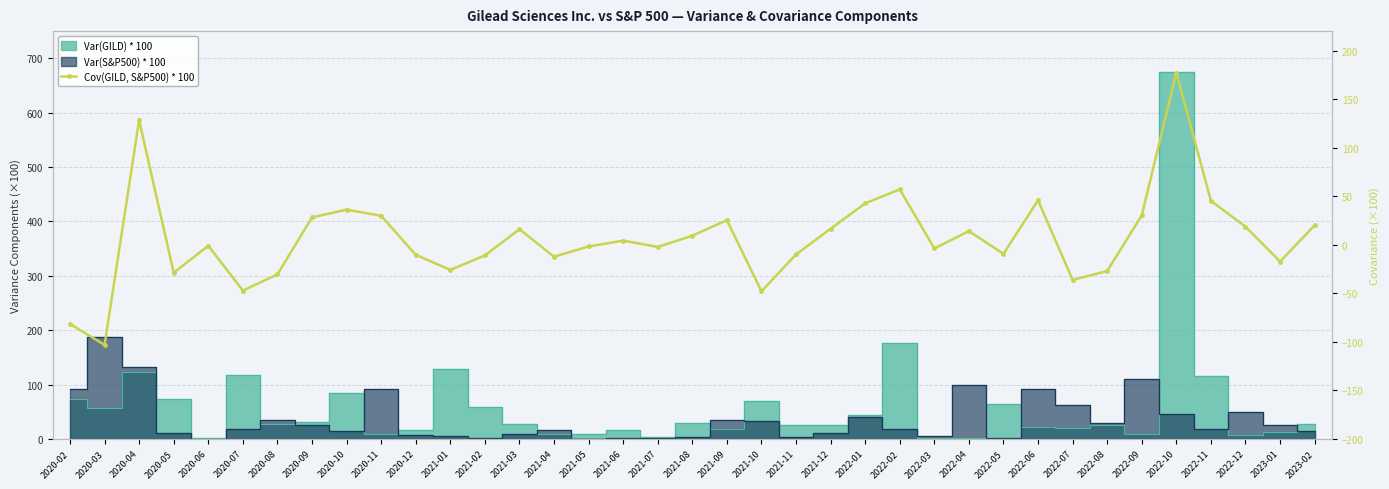

At which category does the chart reach its minimum across all series?

2020-03